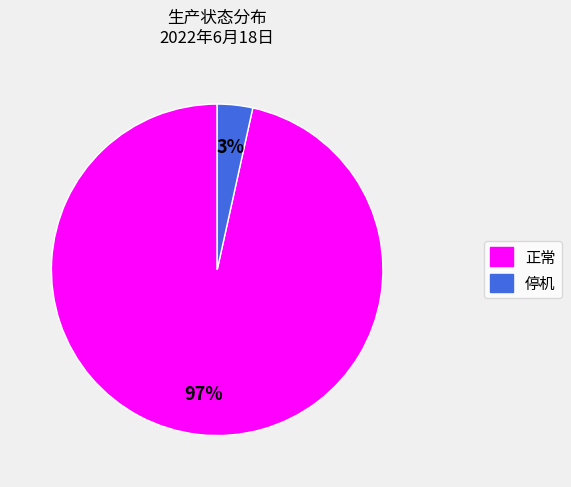

Is there any slice that represents more than half of the pie?

Yes